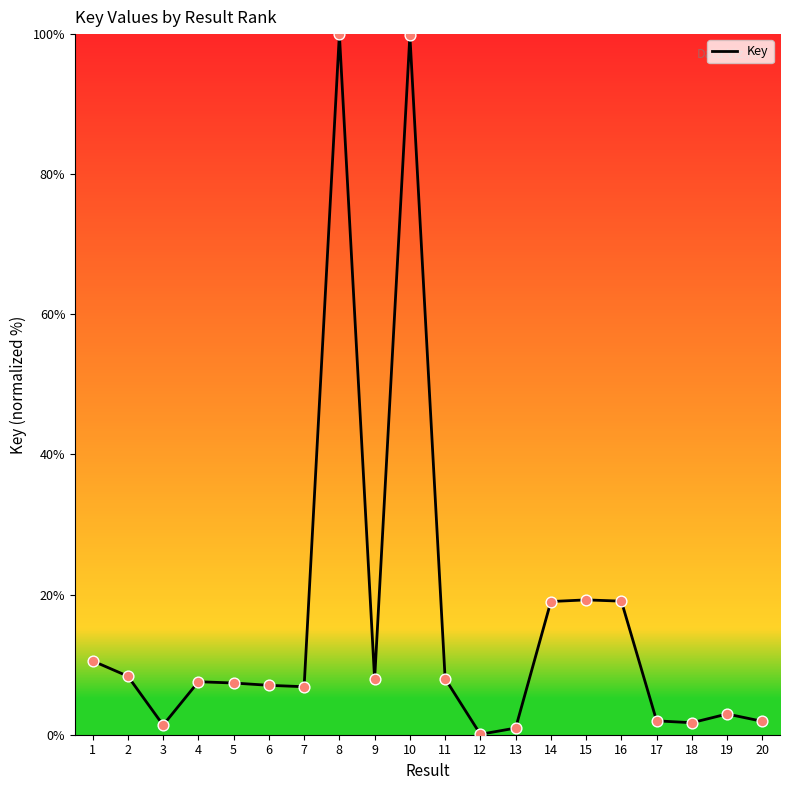

Between 12 and 18, which is larger?

18